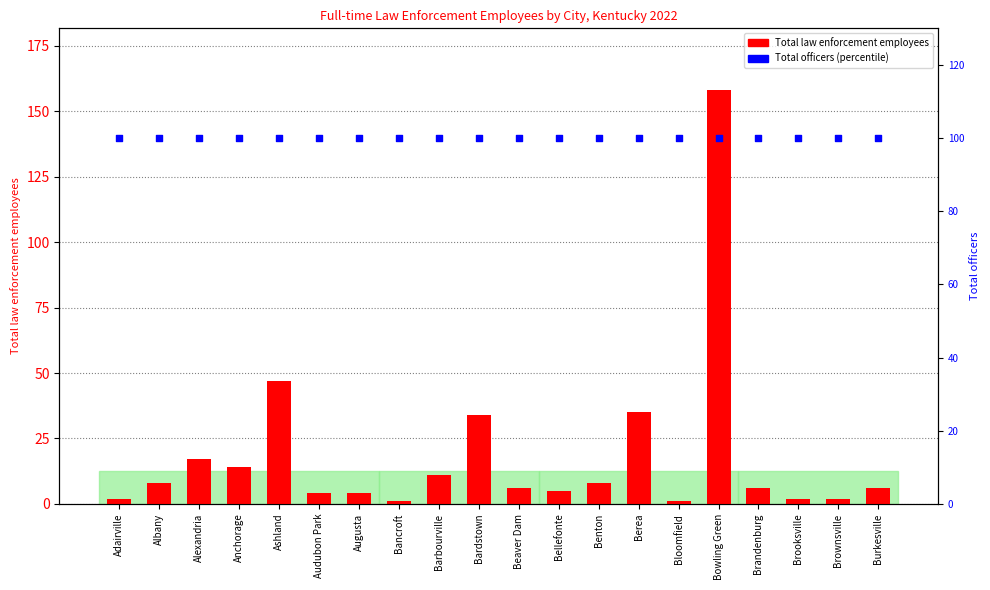

Which series reaches the maximum Y coordinate?

Total law enforcement employees